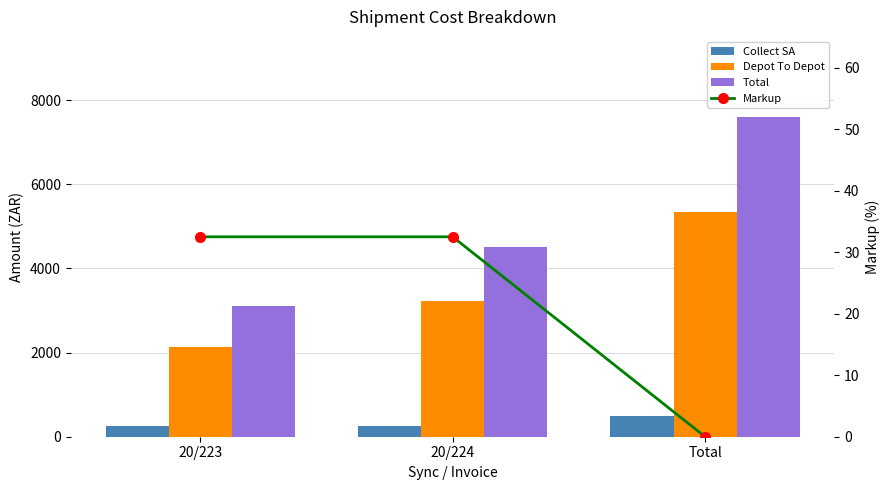

Is the value of Collect SA at 20/224 greater than the value of Depot To Depot at 20/223?

No